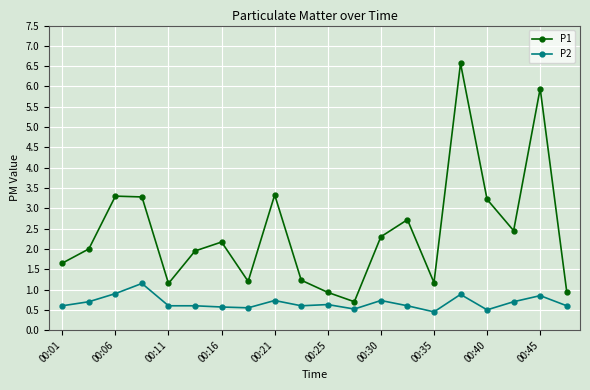

What is the value of the P1 point at the 4th from the left?

3.3